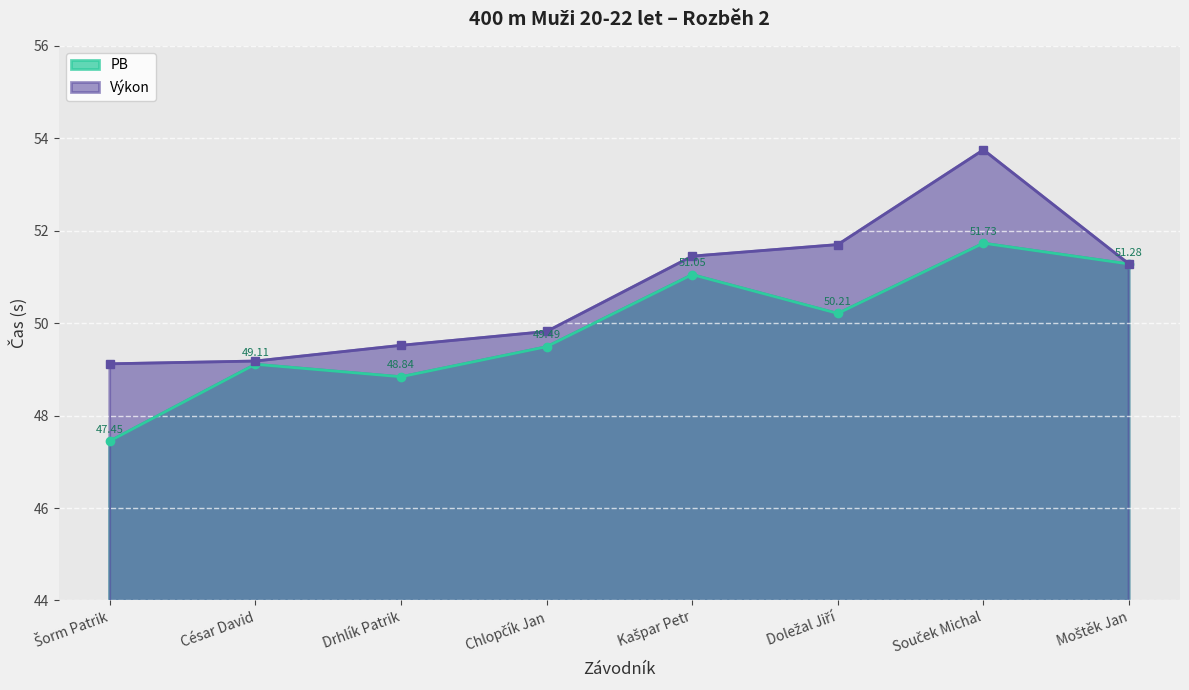

What is the difference between the second highest and second lowest values?

2.4